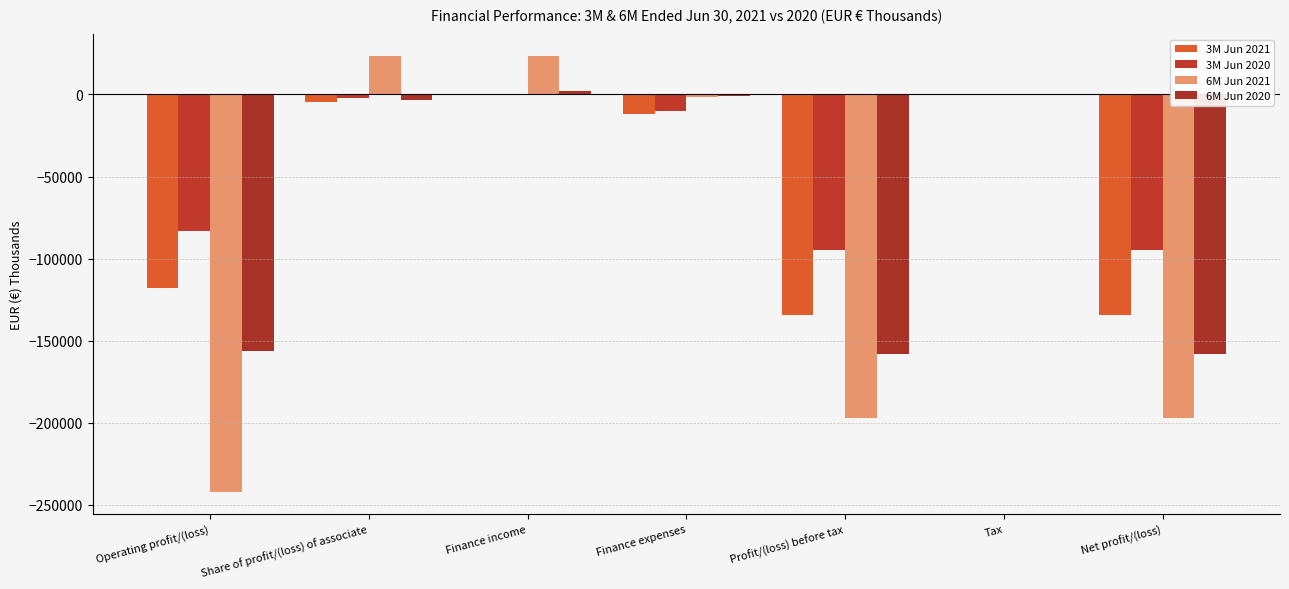

Where does the 3M Jun 2020 series first go above -10292?

Share of profit/(loss) of associate